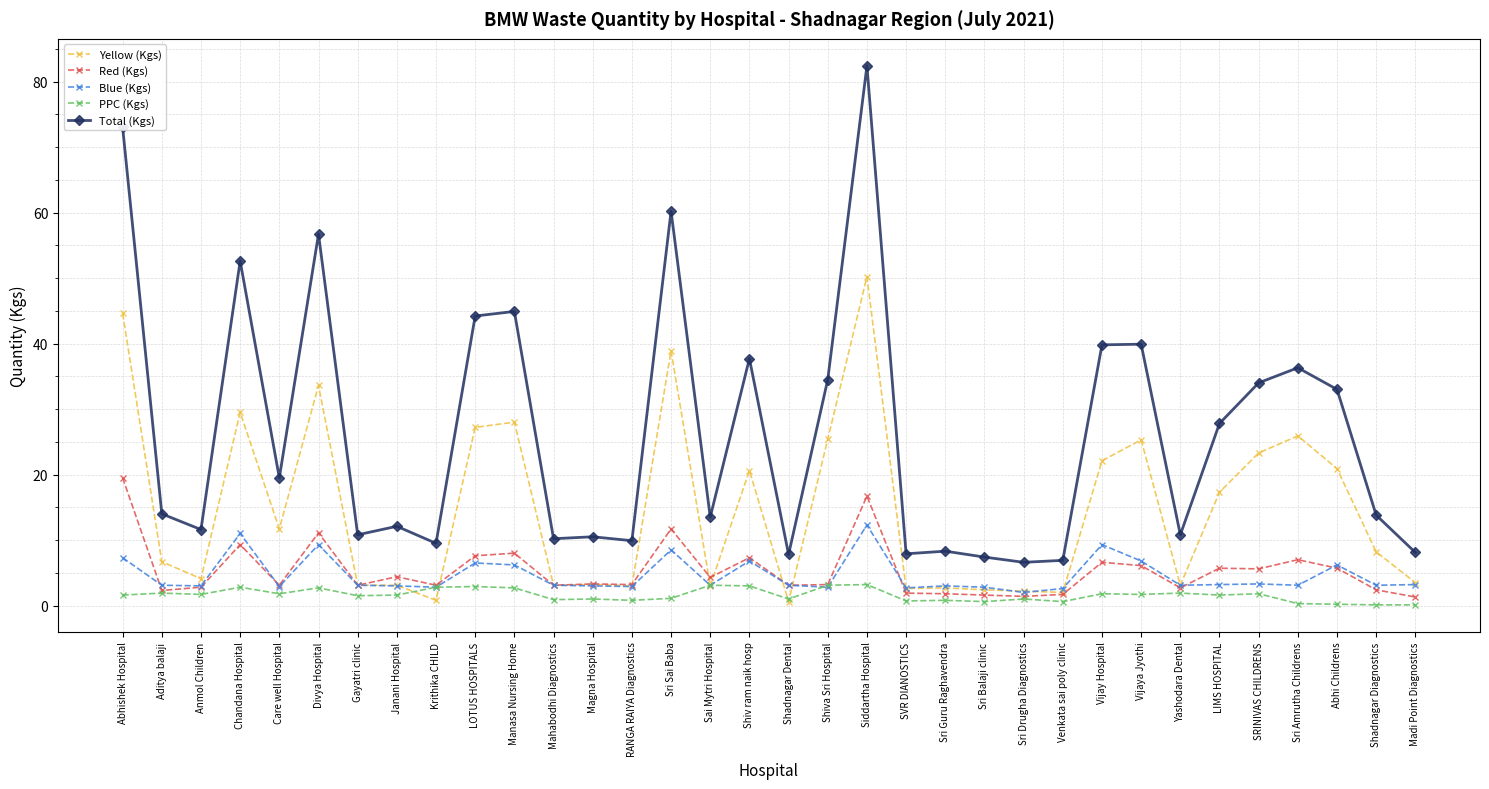

Is it true that Total (Kgs) equals 16.9 at Mahabodhi Diagnostics?

False